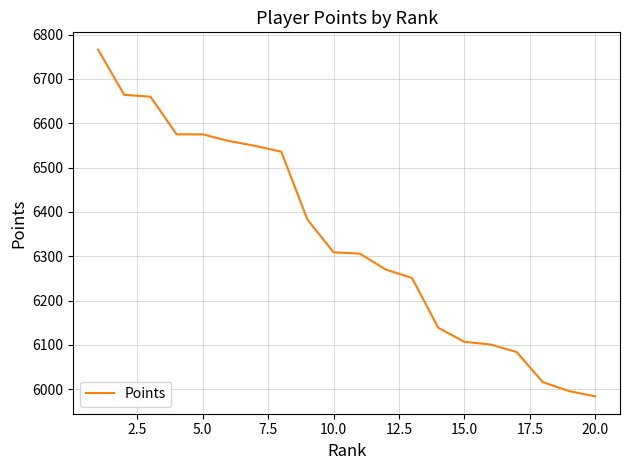

Does the chart have visible grid lines?

Yes